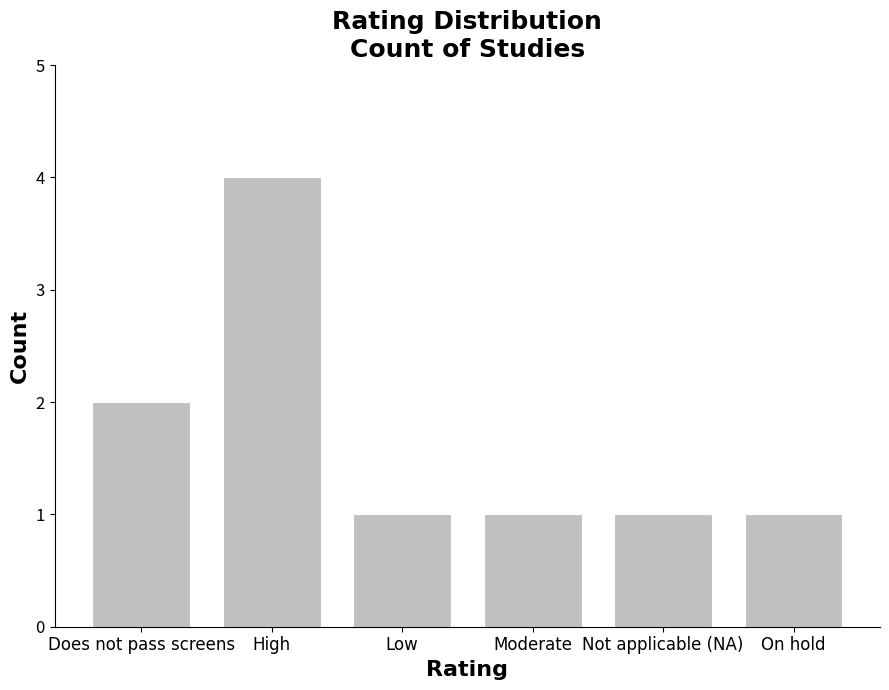

What is the average value?

2